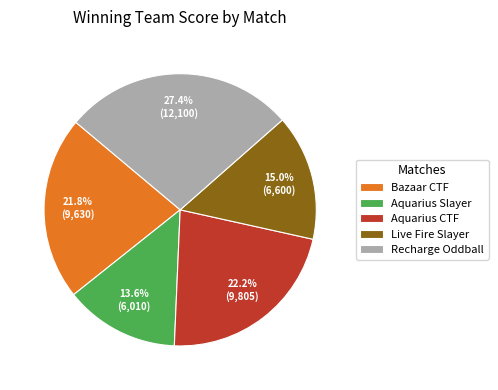

Combined, what portion of the pie is Live Fire Slayer and Bazaar CTF?

36.8%